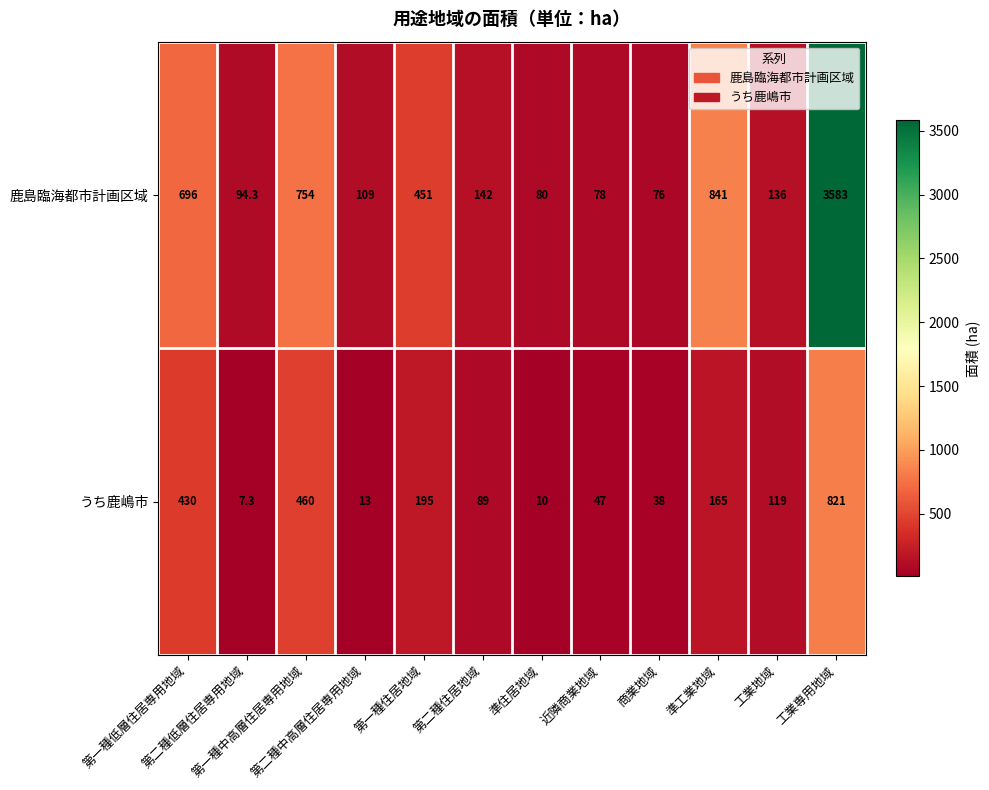

Rank the series by their average value, from lowest to highest.

うち鹿嶋市, 鹿島臨海都市計画区域